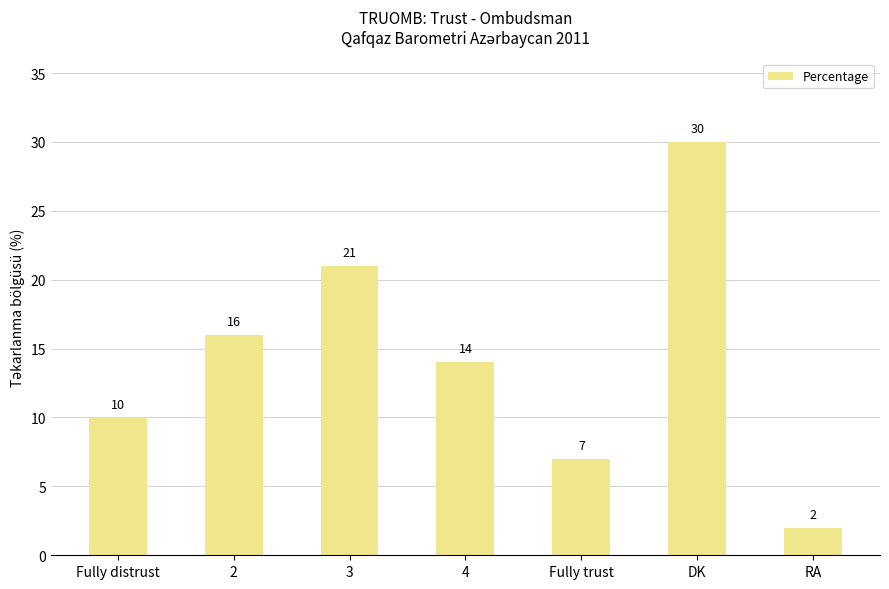

What is the label of the 3rd bar from the right?

Fully trust